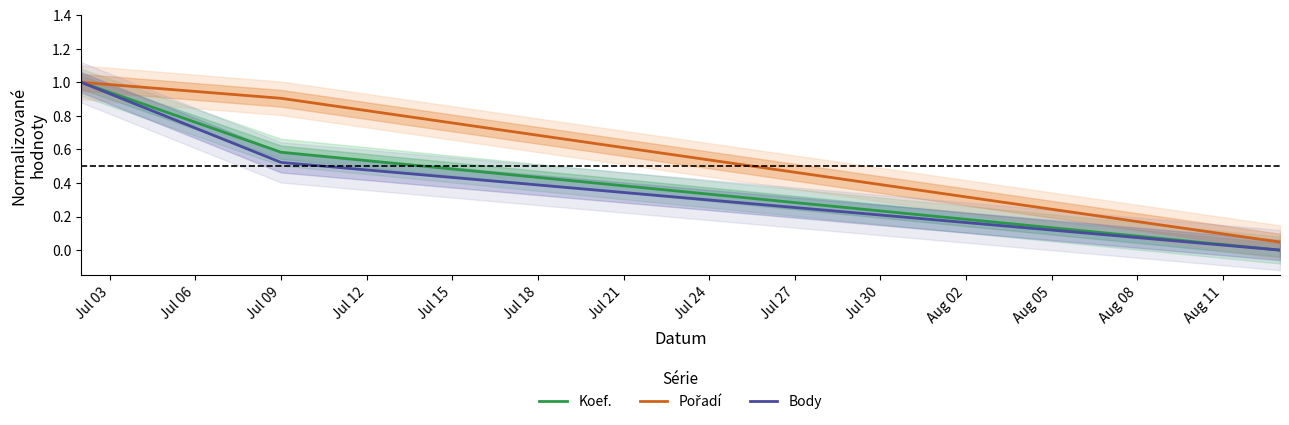

What is the difference between the second highest and minimum values in the Pořadí series?

0.9